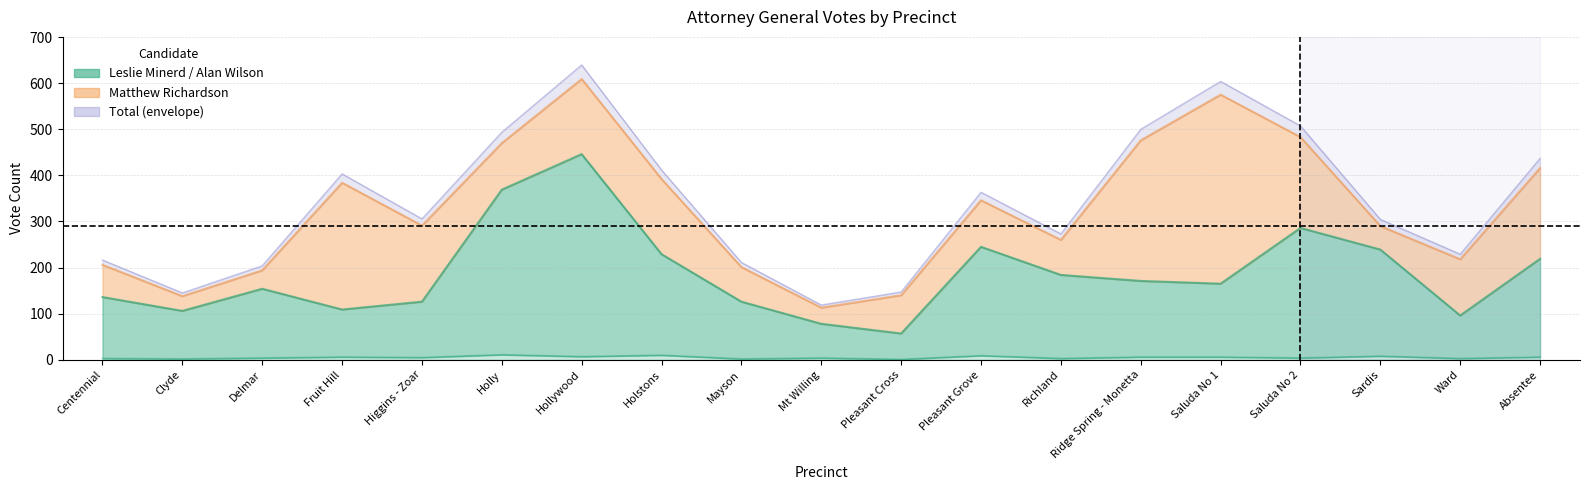

True or false: Leslie Minerd has more than 0 interior local peaks.

True